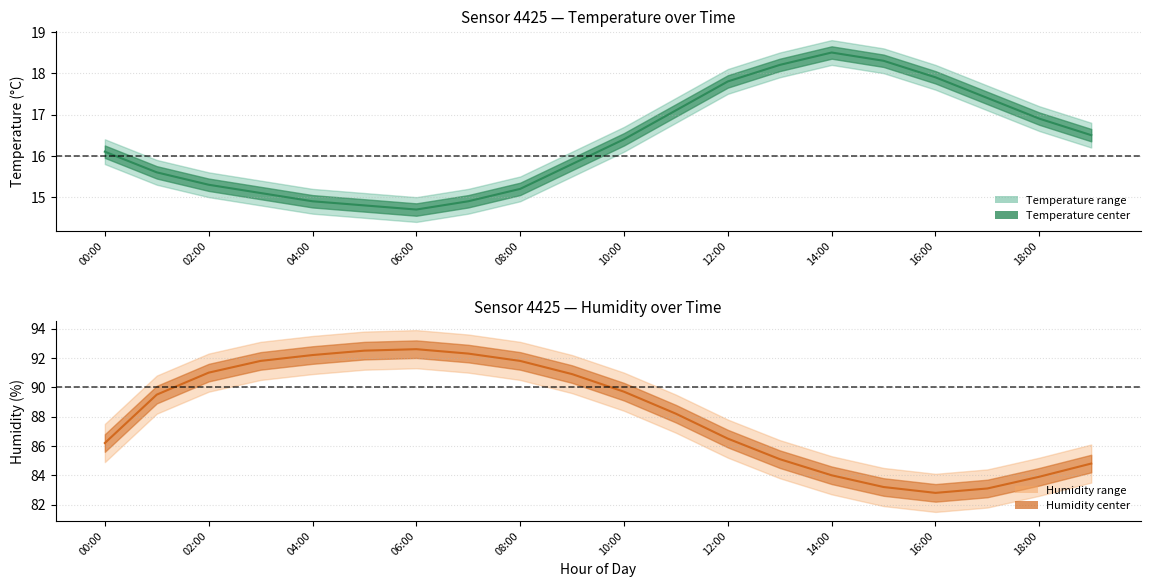

What is the difference between the highest and lowest values at 19:00?

69.9